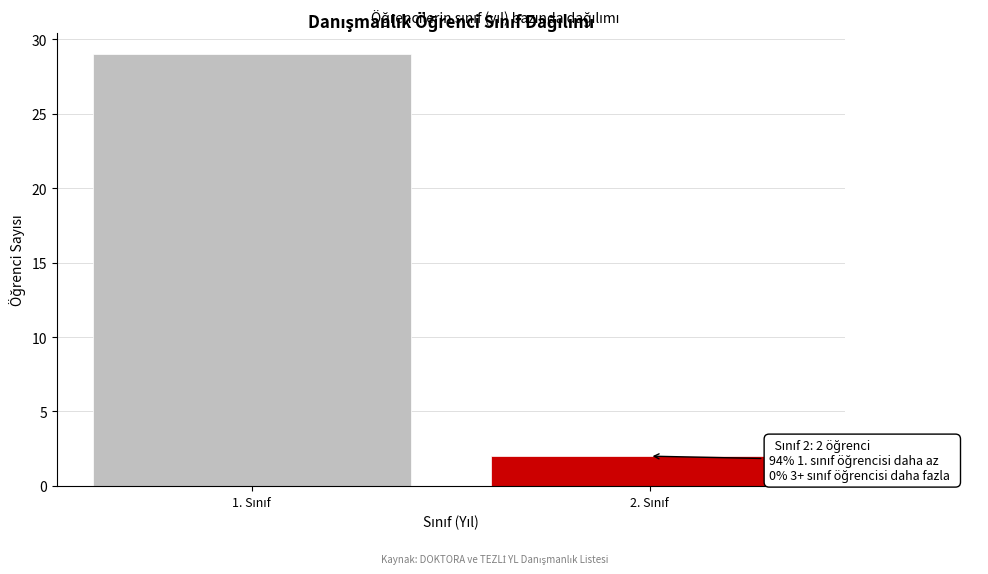

Reading right to left, transcribe all the data shown in this chart.

2	29